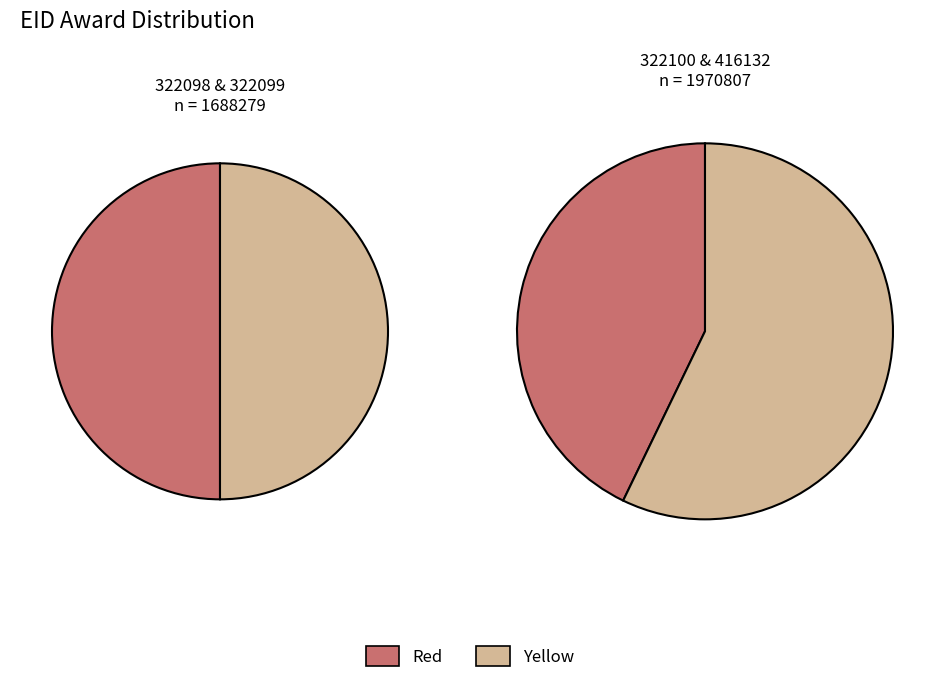

Combined, what portion of the pie is 416132 and 322098?

53.9%